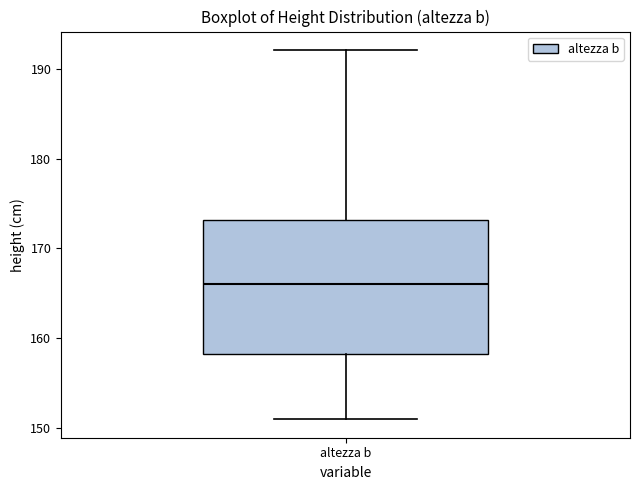

Read this box plot against the y-axis: the position of the median line, the range covered by the box, and the ends of both whiskers. The values are not printed on the chart, so give them approximately, as read against the axis.

median 166, box 158 to 173, whiskers 151 to 192